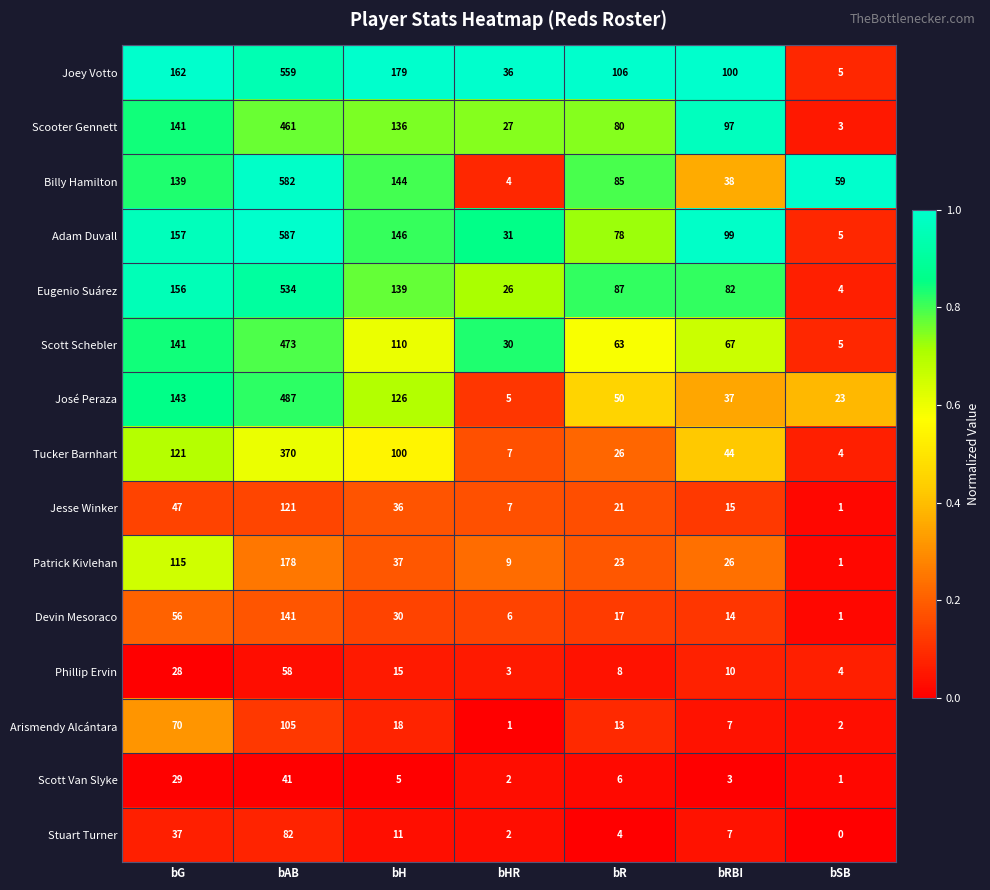

List the labels in order of Adam Duvall value, smallest first.

bSB, bHR, bR, bRBI, bH, bG, bAB